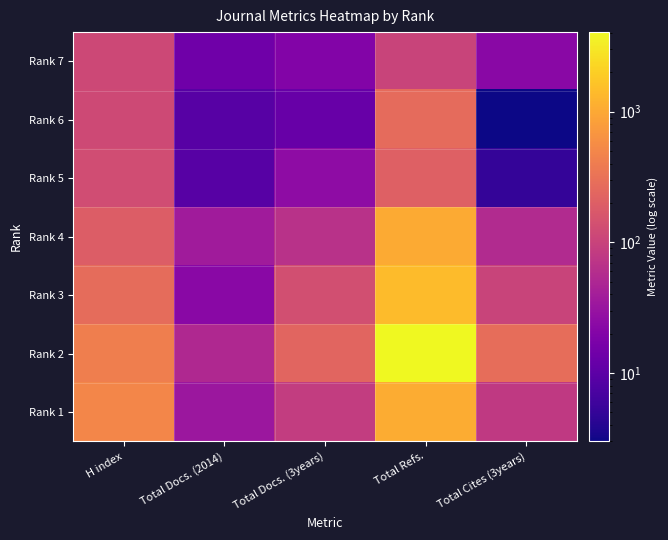

Rank the series by their maximum value, from highest to lowest.

Rank 2, Rank 3, Rank 1, Rank 4, Rank 6, Rank 5, Rank 7